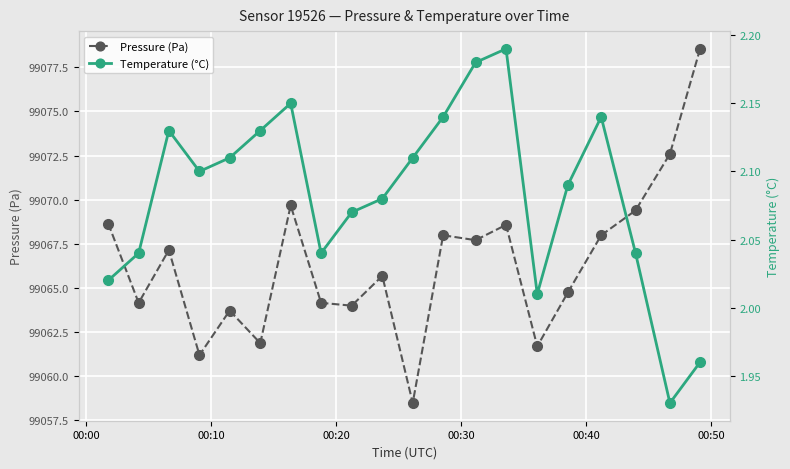

True or false: Pressure (Pa) and Temperature (°C) intersect in this chart.

False